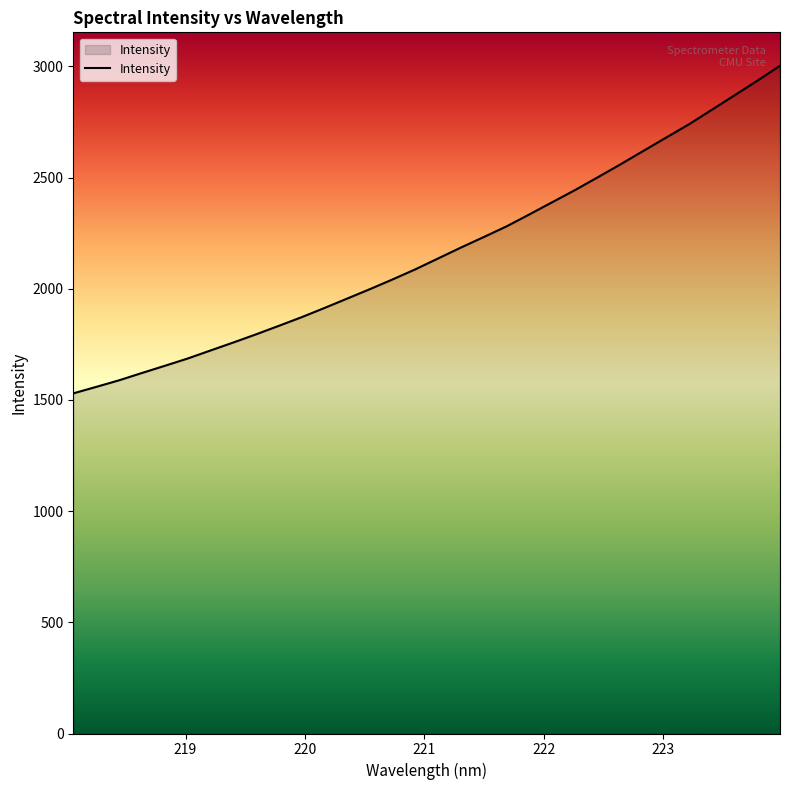

What is the minimum value shown in the chart?

1529.4